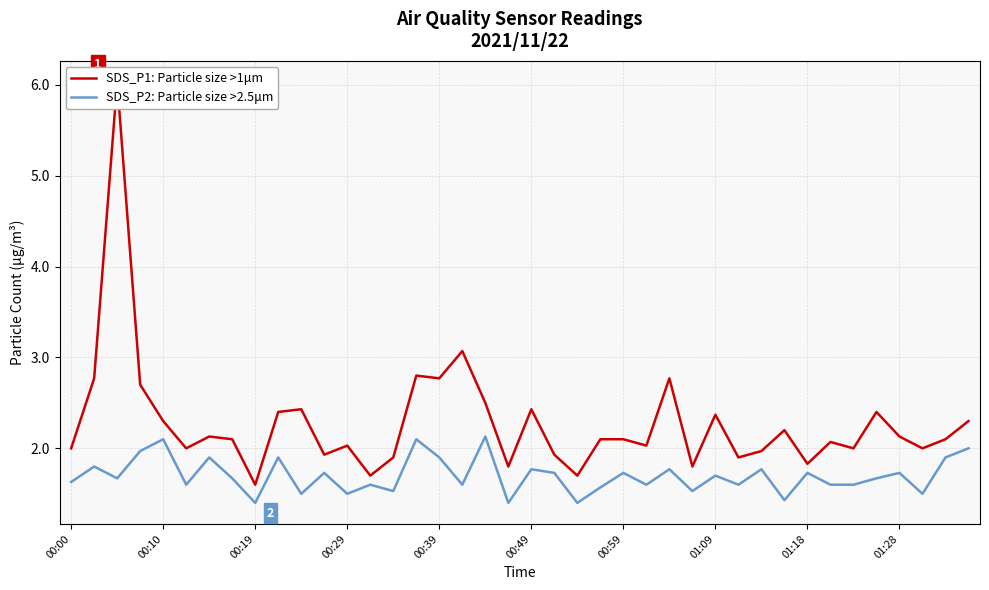

What is the highest value of the SDS_P2: Particle size >2.5μm series?

2.1